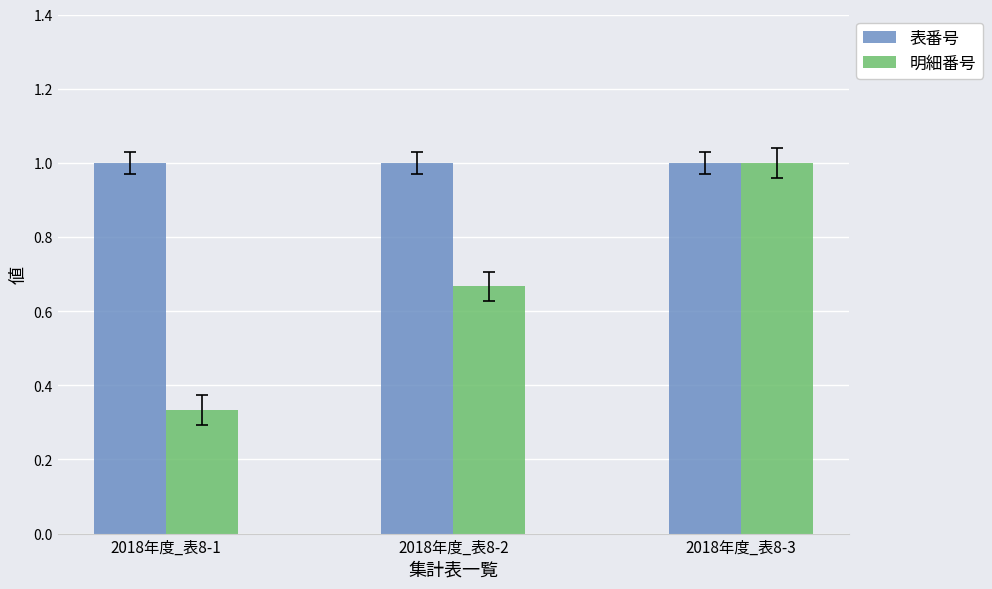

How many bars are there in each group?

2